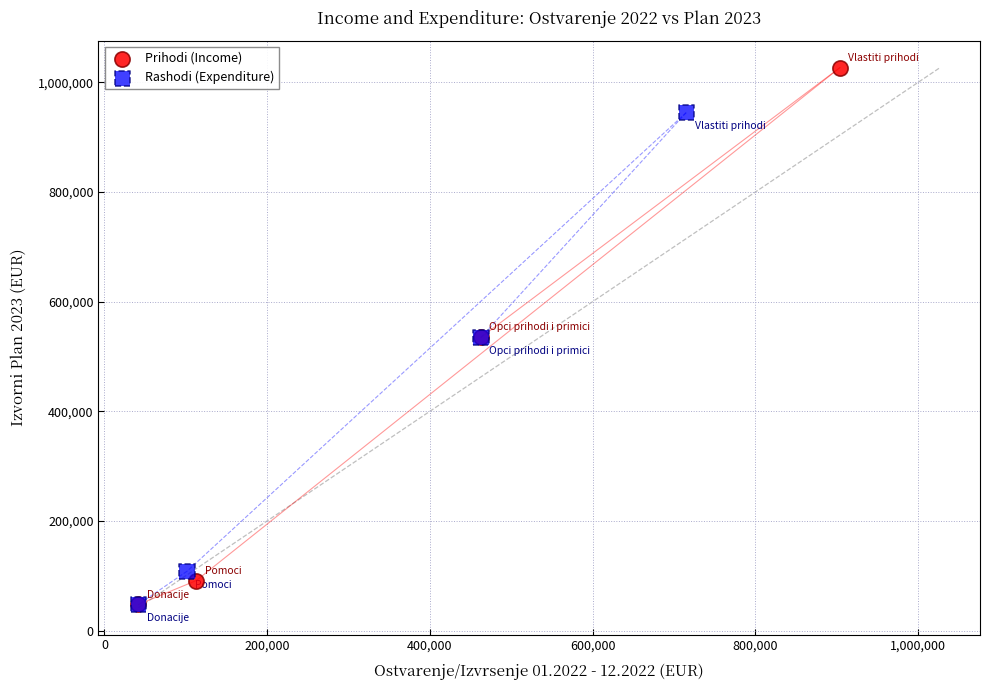

Which series contains the highest Y value?

Prihodi (Income)